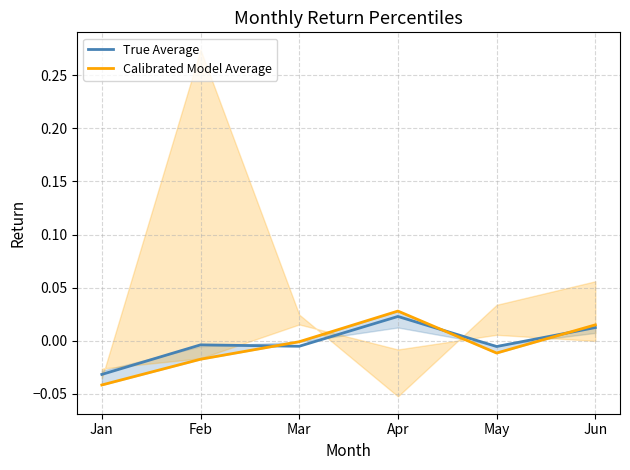

Where is True Average nearest to the value 0?

Feb